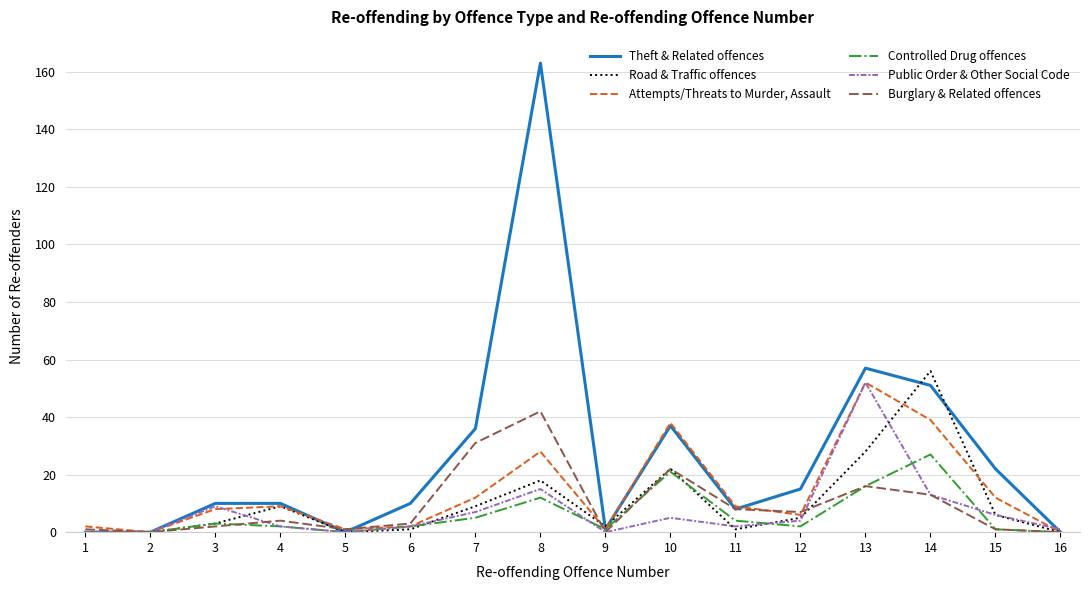

Is the value of Public Order & Other Social Code at 1 greater than the value of Theft & Related offences at 10?

No